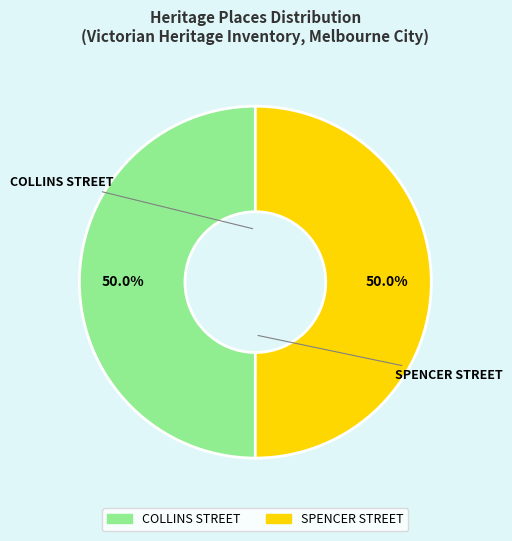

How much of the chart is everything except COLLINS STREET?

50.0%